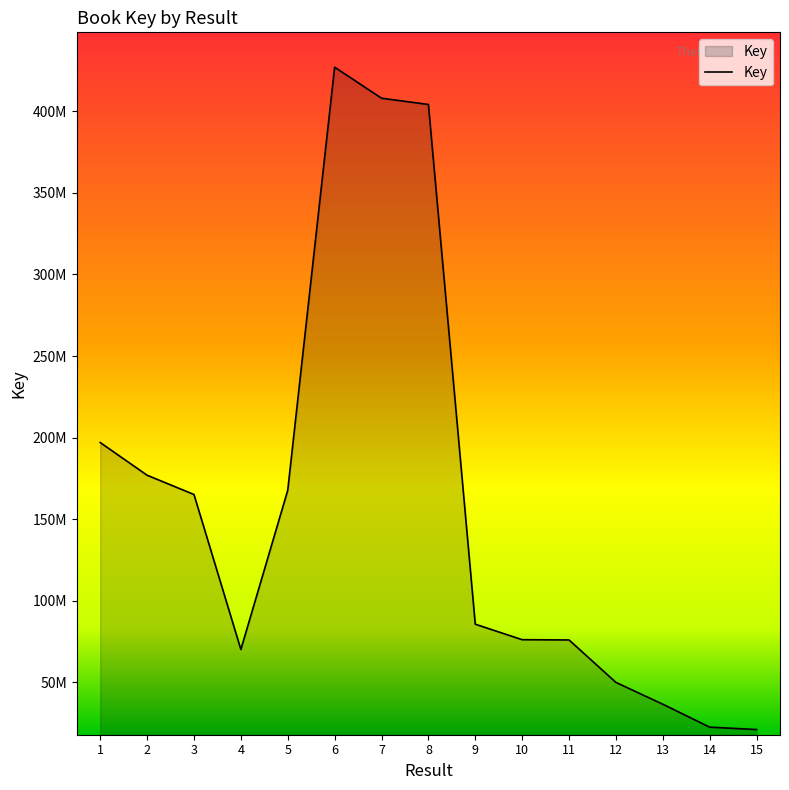

What is the ratio of the value at 1 to the value at 4?

2.8